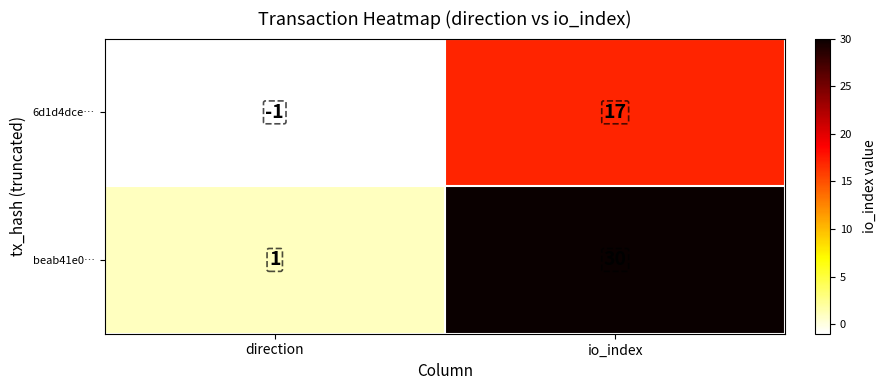

At which category is the sum across all series the highest?

io_index